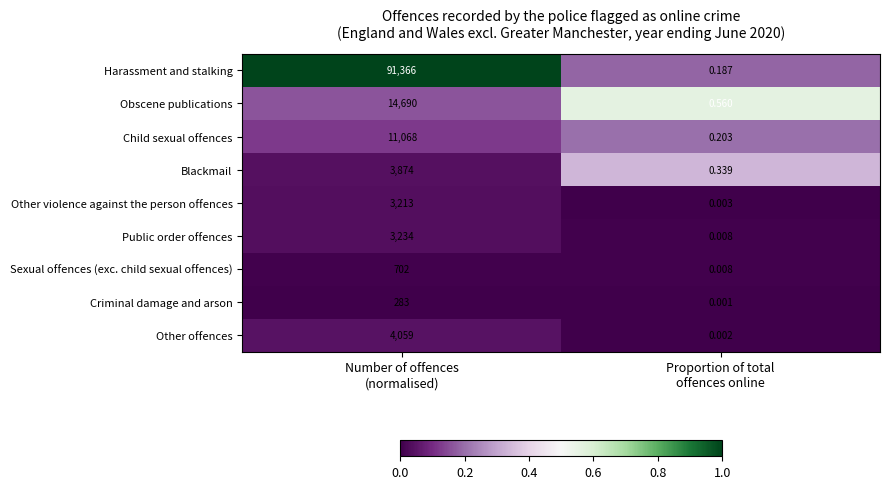

Which series has the largest total across all categories?

Harassment and stalking